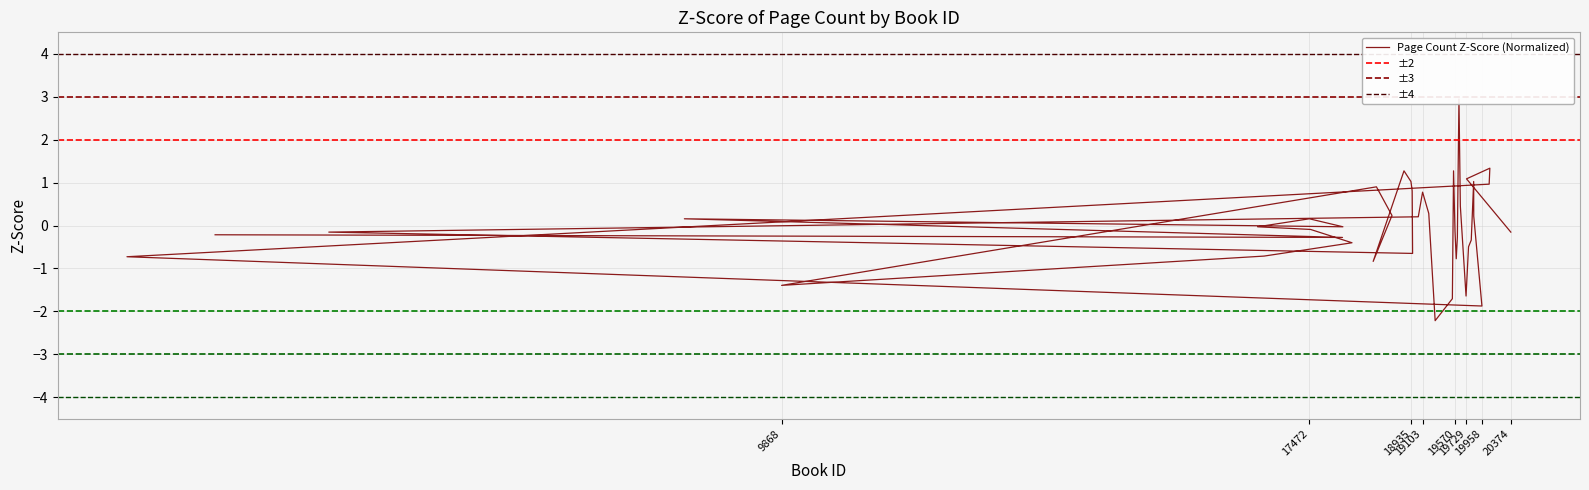

Is it true that the value at 16726 is -0.0?

True